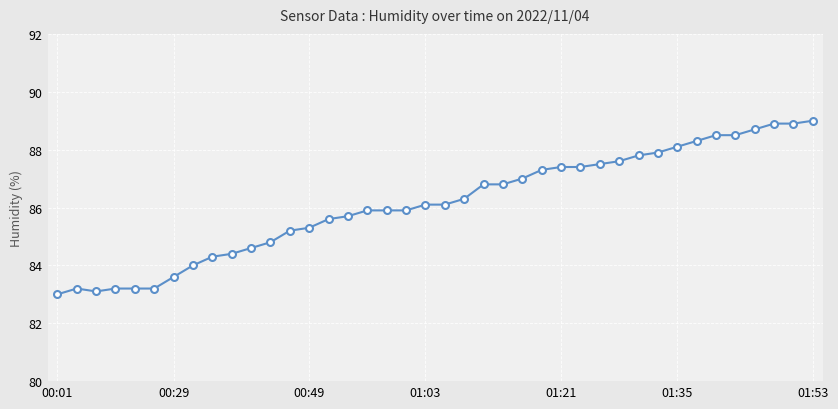

What is the greatest value displayed?

89.0